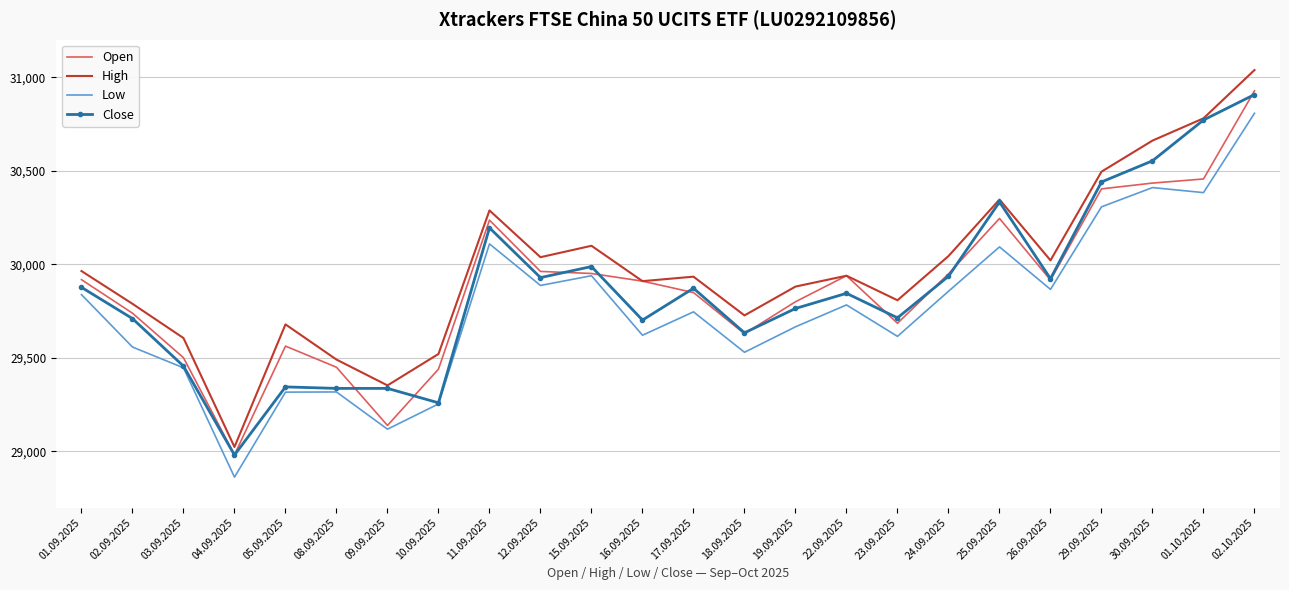

Between 10.09.2025 and 01.10.2025, which series saw the biggest shift?

Close